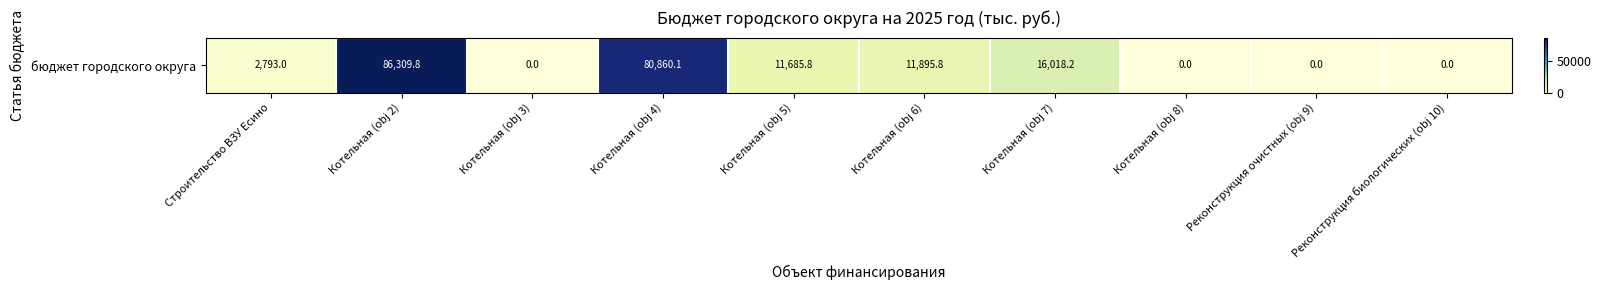

How many positive values are there?

6